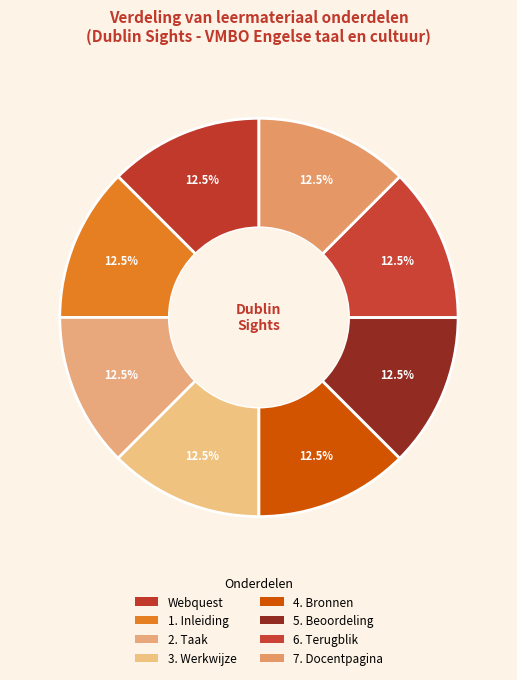

Count the number of slices in the pie.

8